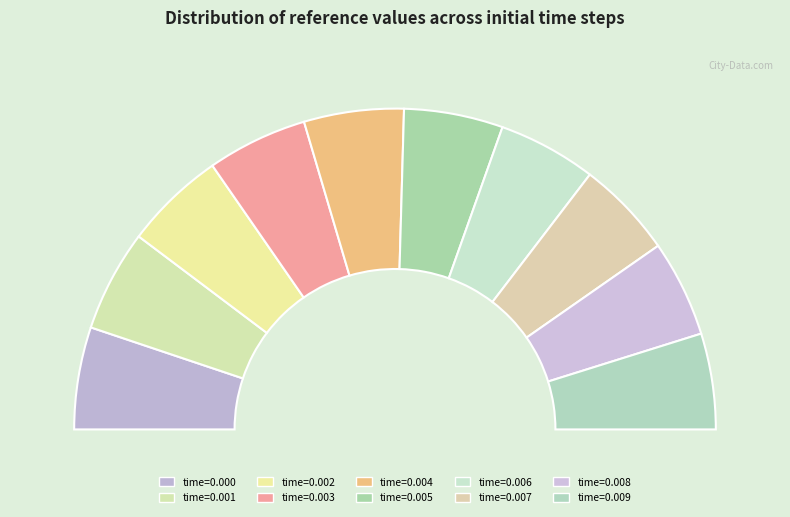

What percentage is the 0.009 slice, to the nearest percent?

10%